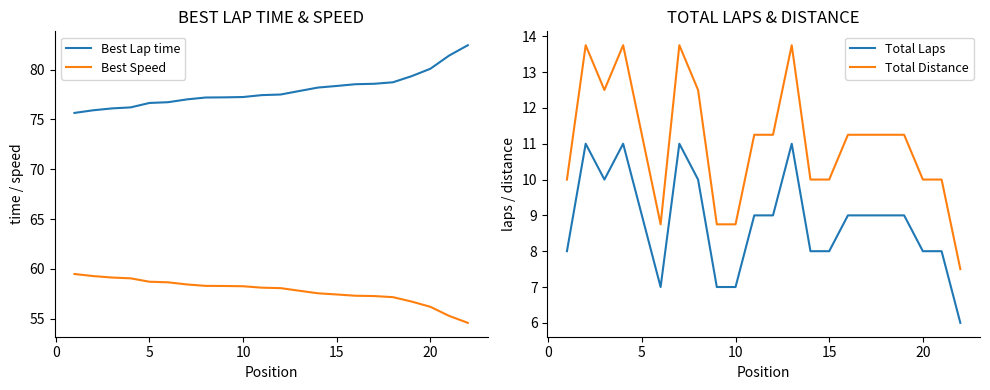

True or false: Total Laps has more than 2 interior local peaks.

True